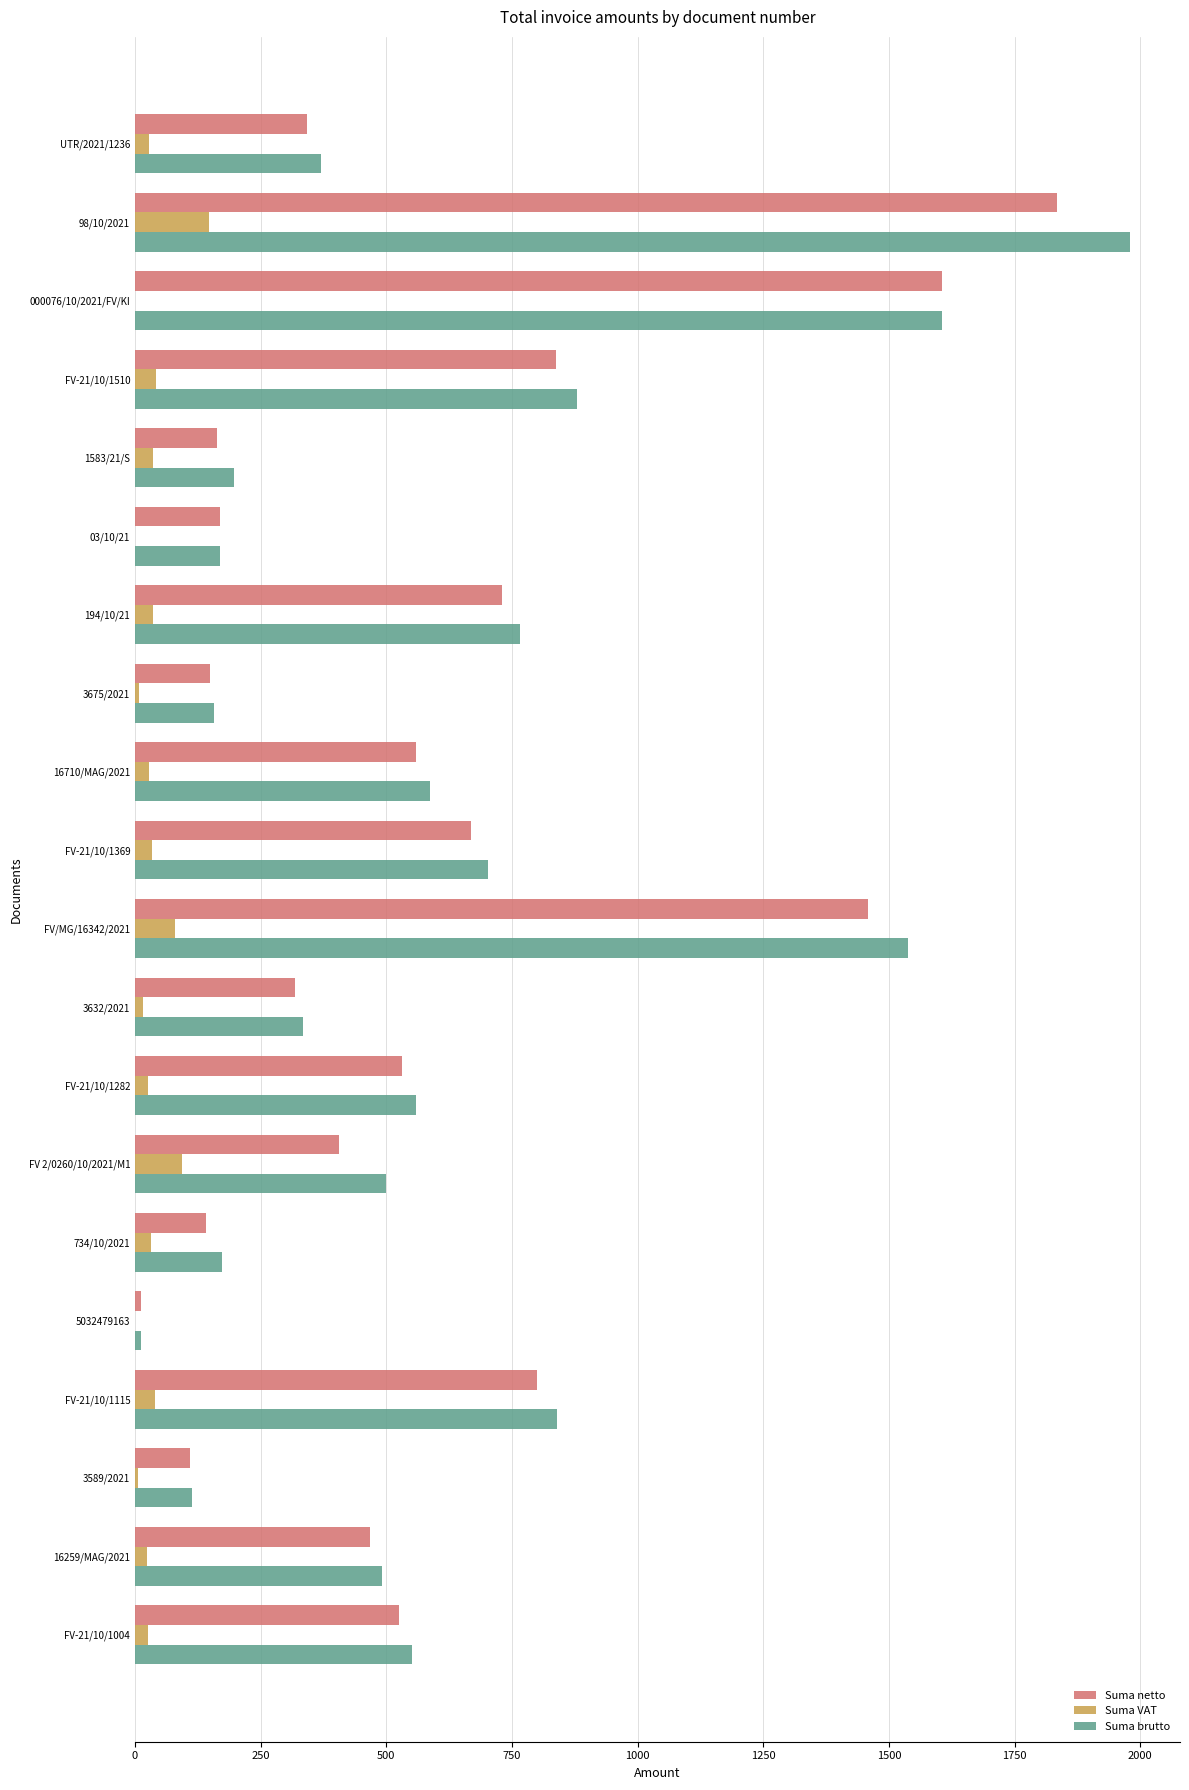

Which series has the largest total across all categories?

Suma brutto